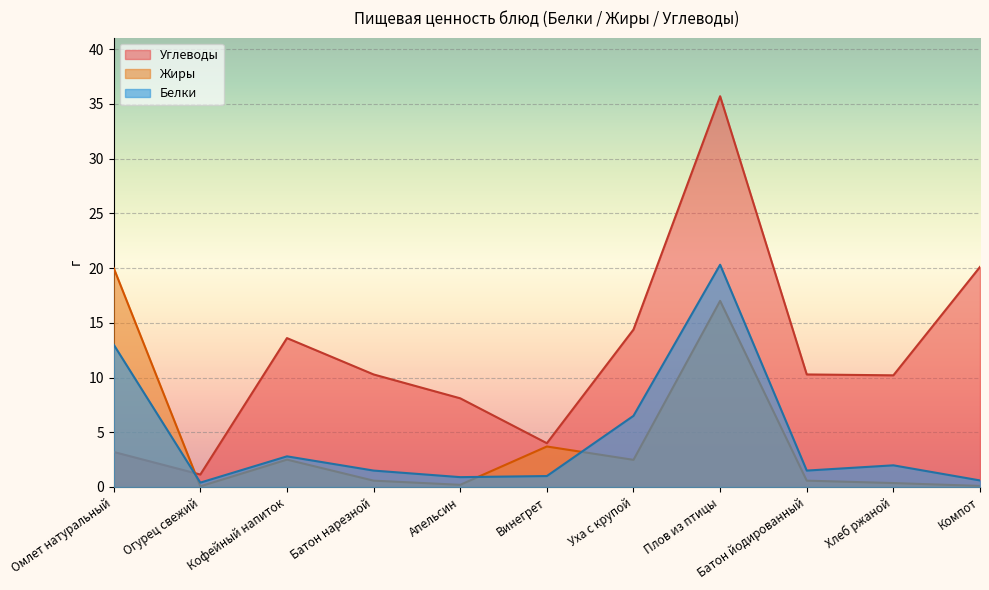

How many lines are shown in the chart?

3